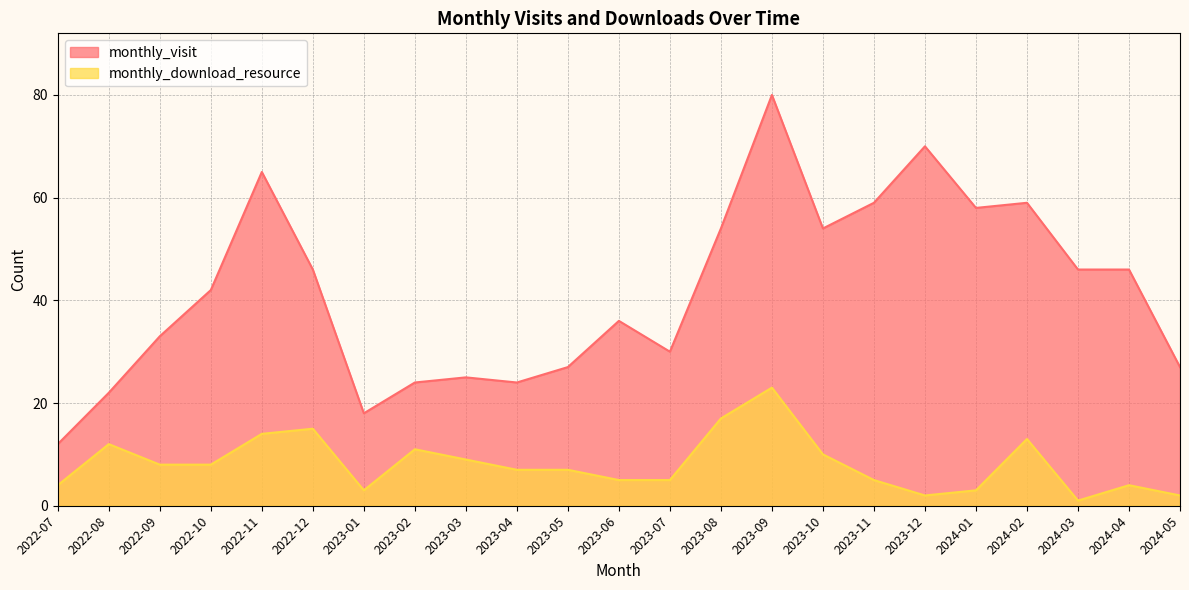

How many distinct data groups are displayed?

2